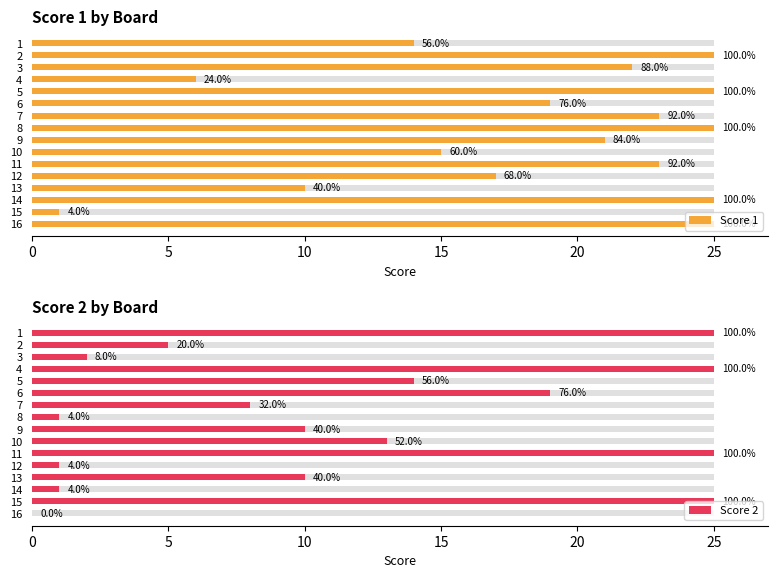

What is the maximum value shown in the chart?

25